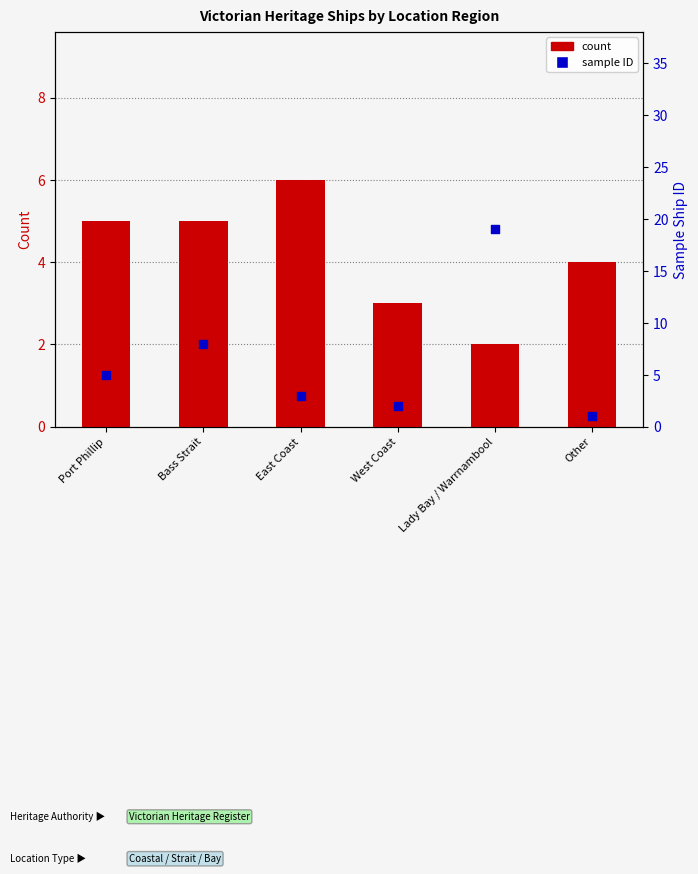

Which series has the largest total across all categories?

sample ID